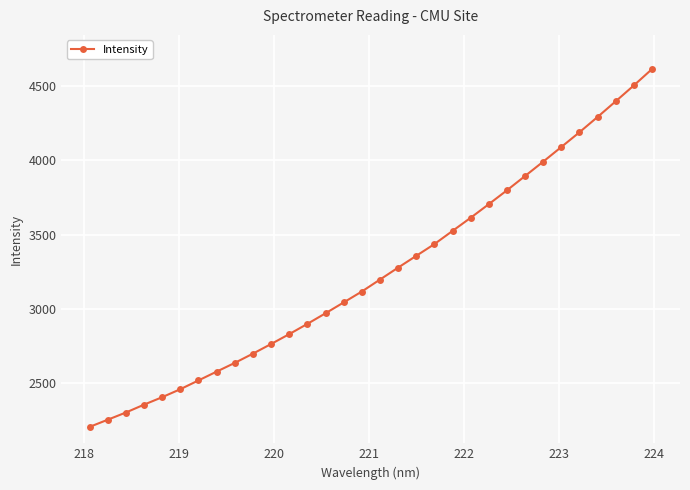

True or false: there are more than 2 points higher than both neighbors.

False